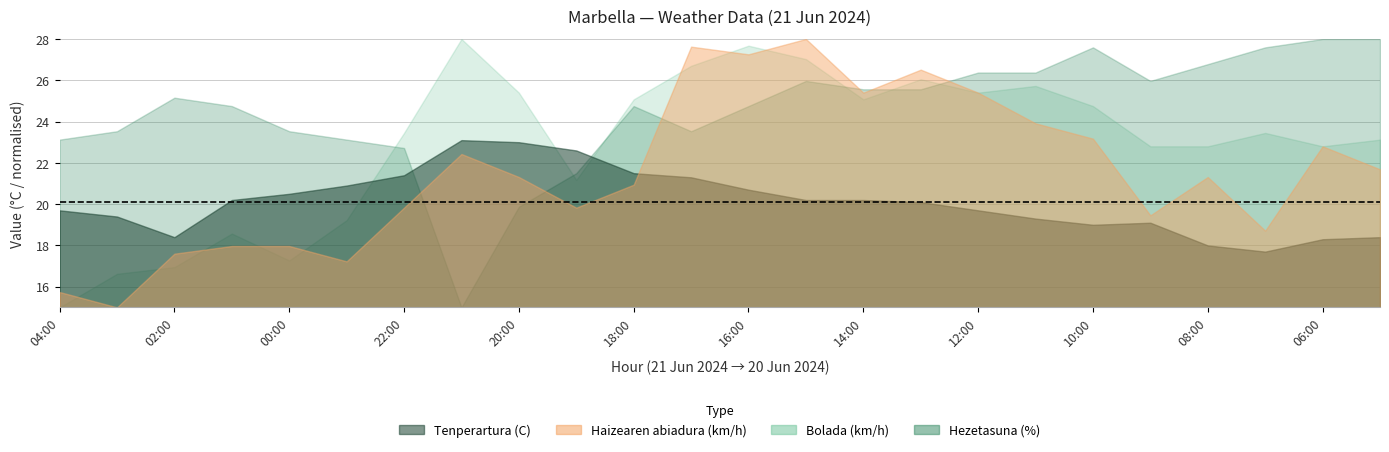

Reading left to right, list all the values displayed in this chart.

Tenperartura (C): 04:00=19.7	03:00=19.4	02:00=18.4	01:00=20.2	00:00=20.5	23:00=20.9	22:00=21.4	21:00=23.1	20:00=23.0	19:00=22.6	18:00=21.5	17:00=21.3	16:00=20.7	15:00=20.2	14:00=20.2	13:00=20.1	12:00=19.7	11:00=19.3	10:00=19.0	09:00=19.1	08:00=18.0	07:00=17.7	06:00=18.3	05:00=18.4
Haizearen abiadura (km/h): 04:00=2.0	03:00=0.0	02:00=7.0	01:00=8.0	00:00=8.0	23:00=6.0	22:00=13.0	21:00=20.0	20:00=17.0	19:00=13.0	18:00=16.0	17:00=34.0	16:00=33.0	15:00=35.0	14:00=28.0	13:00=31.0	12:00=28.0	11:00=24.0	10:00=22.0	09:00=12.0	08:00=17.0	07:00=10.0	06:00=21.0	05:00=18.0
Hezetasuna (%): 04:00=74.0	03:00=75.0	02:00=79.0	01:00=78.0	00:00=75.0	23:00=74.0	22:00=73.0	21:00=54.0	20:00=66.0	19:00=70.0	18:00=78.0	17:00=75.0	16:00=78.0	15:00=81.0	14:00=80.0	13:00=80.0	12:00=82.0	11:00=82.0	10:00=85.0	09:00=81.0	08:00=83.0	07:00=85.0	06:00=86.0	05:00=86.0
Bolada (km/h): 04:00=5.0	03:00=10.0	02:00=11.0	01:00=16.0	00:00=12.0	23:00=18.0	22:00=31.0	21:00=45.0	20:00=37.0	19:00=24.0	18:00=36.0	17:00=41.0	16:00=44.0	15:00=42.0	14:00=36.0	13:00=39.0	12:00=37.0	11:00=38.0	10:00=35.0	09:00=29.0	08:00=29.0	07:00=31.0	06:00=29.0	05:00=30.0